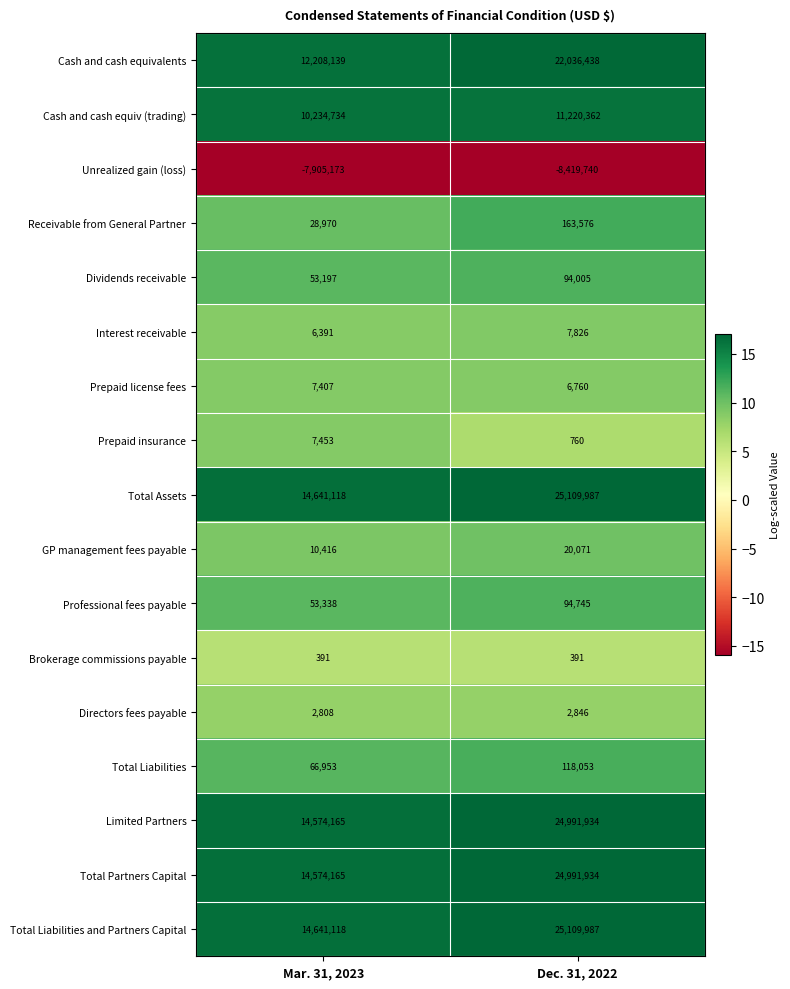

Which category has the highest value in the Directors fees payable series?

Dec. 31, 2022